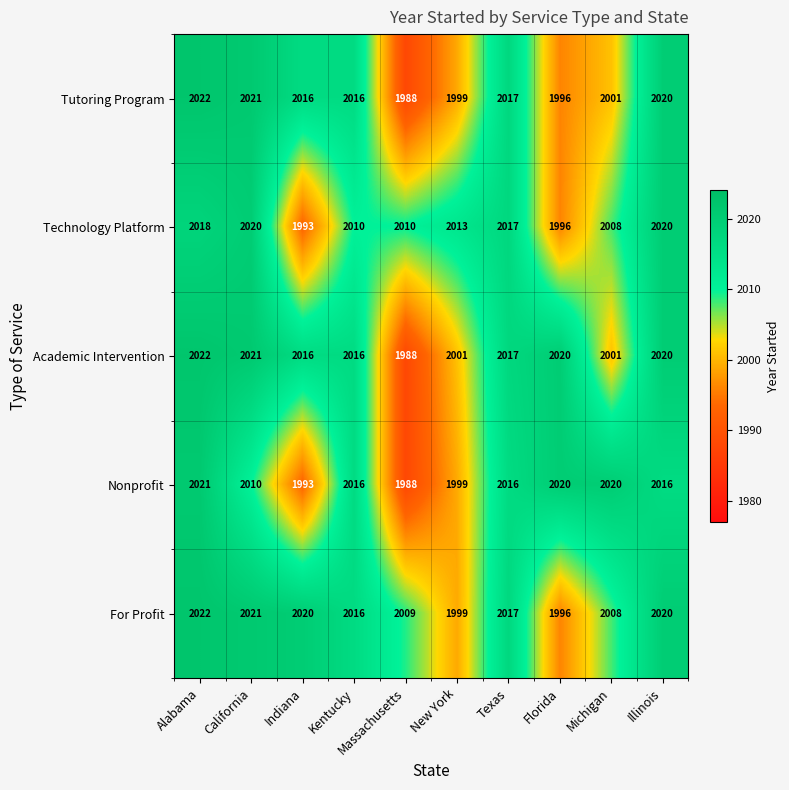

Is it true that Academic Intervention equals 3077 at Kentucky?

False